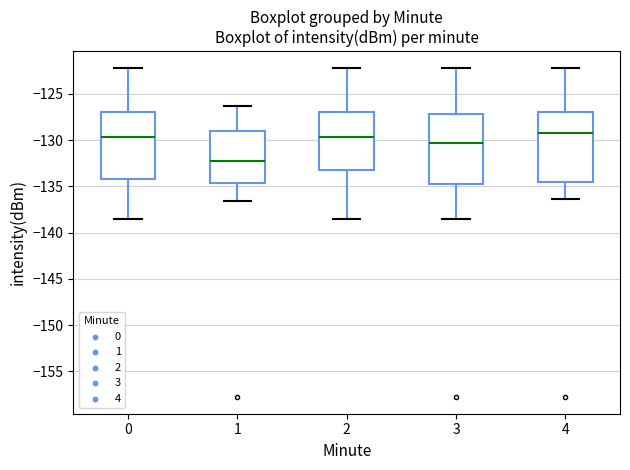

Reading left to right, transcribe this box plot: for each box, give where its median line is, the range the box spans, and where its two whiskers end, as read against the y-axis. The values are not printed on the chart, so give them approximately, as read against the axis.

0: median -129.5, box -134.0 to -127.0, whiskers -138.5 to -122.0
1: median -132.5, box -134.5 to -129.0, whiskers -136.5 to -126.5
2: median -129.5, box -133.5 to -127.0, whiskers -138.5 to -122.0
3: median -130.5, box -134.5 to -127.0, whiskers -138.5 to -122.0
4: median -129.0, box -134.5 to -127.0, whiskers -136.5 to -122.0